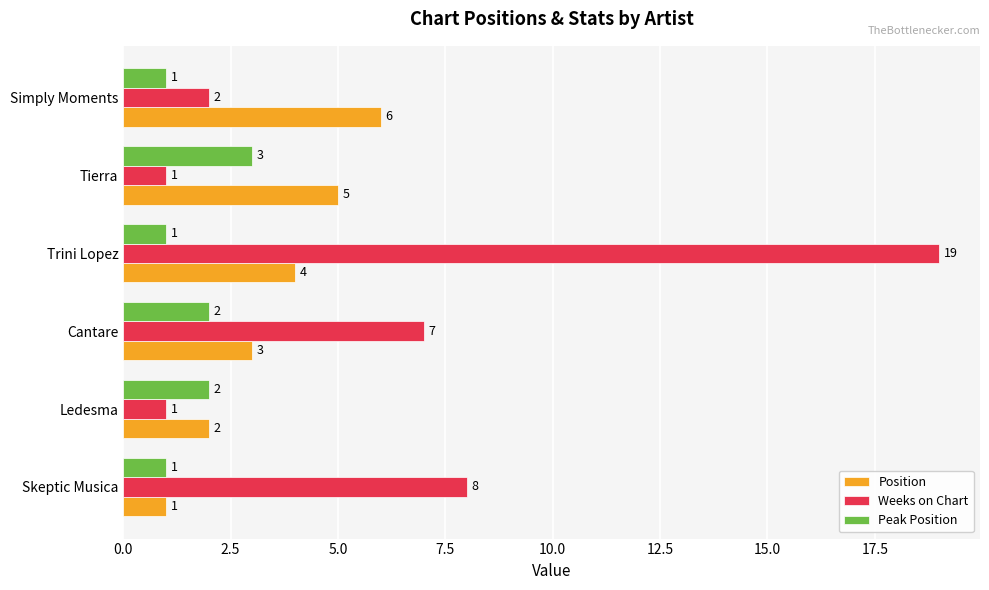

Which series has the widest spread of values?

Weeks on Chart